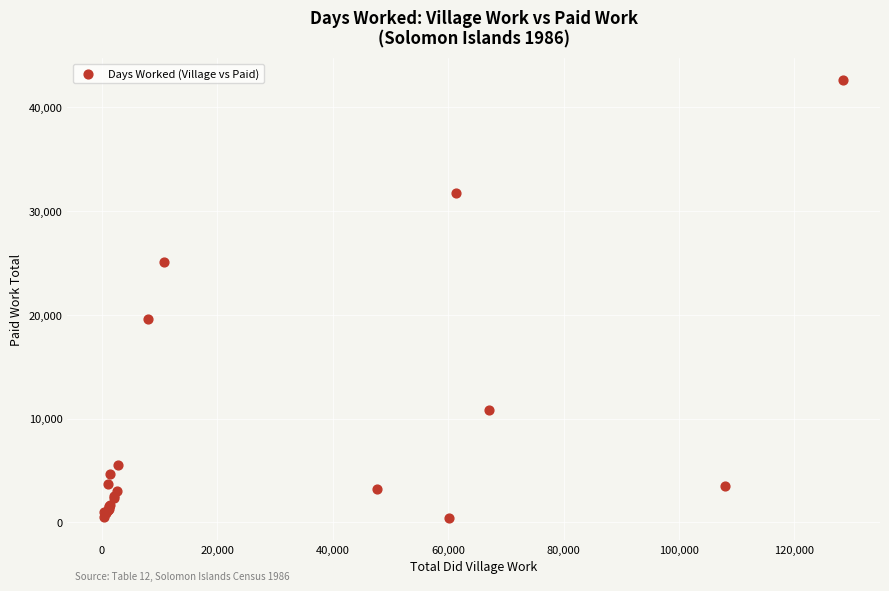

What Y value in the scatter plot is closest to 21505?

19564